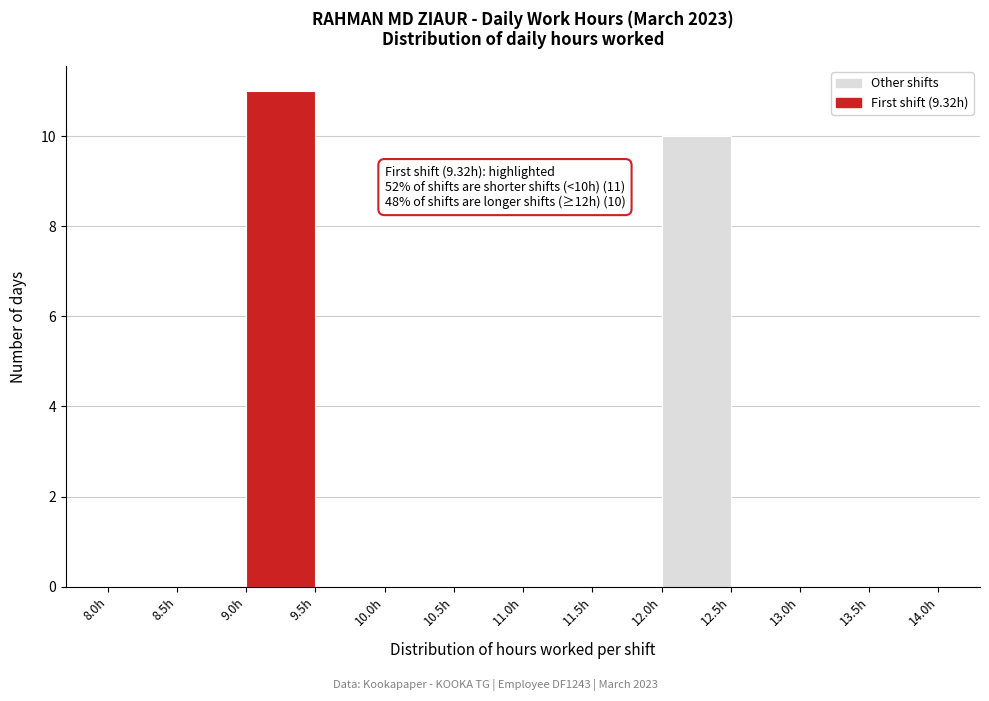

Over which range of the x-axis is the bar tallest?

9.0 to 9.5